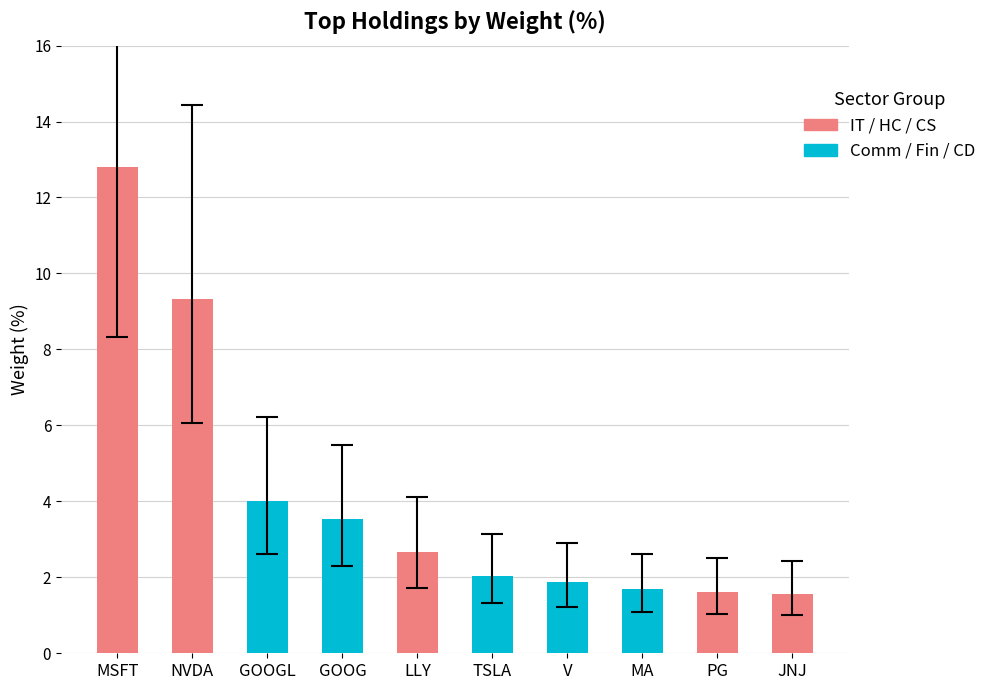

Are the bars grouped side by side (vs. stacked)?

No